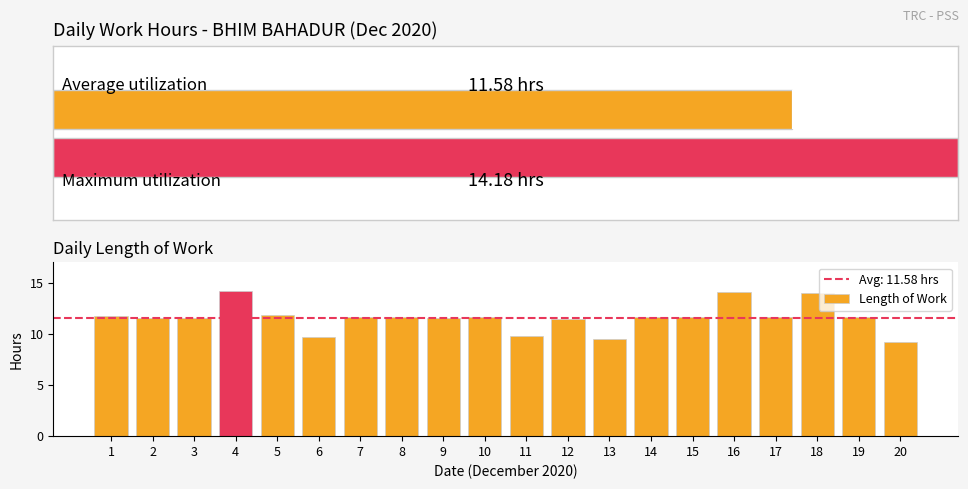

Read the value at 8.

11.6